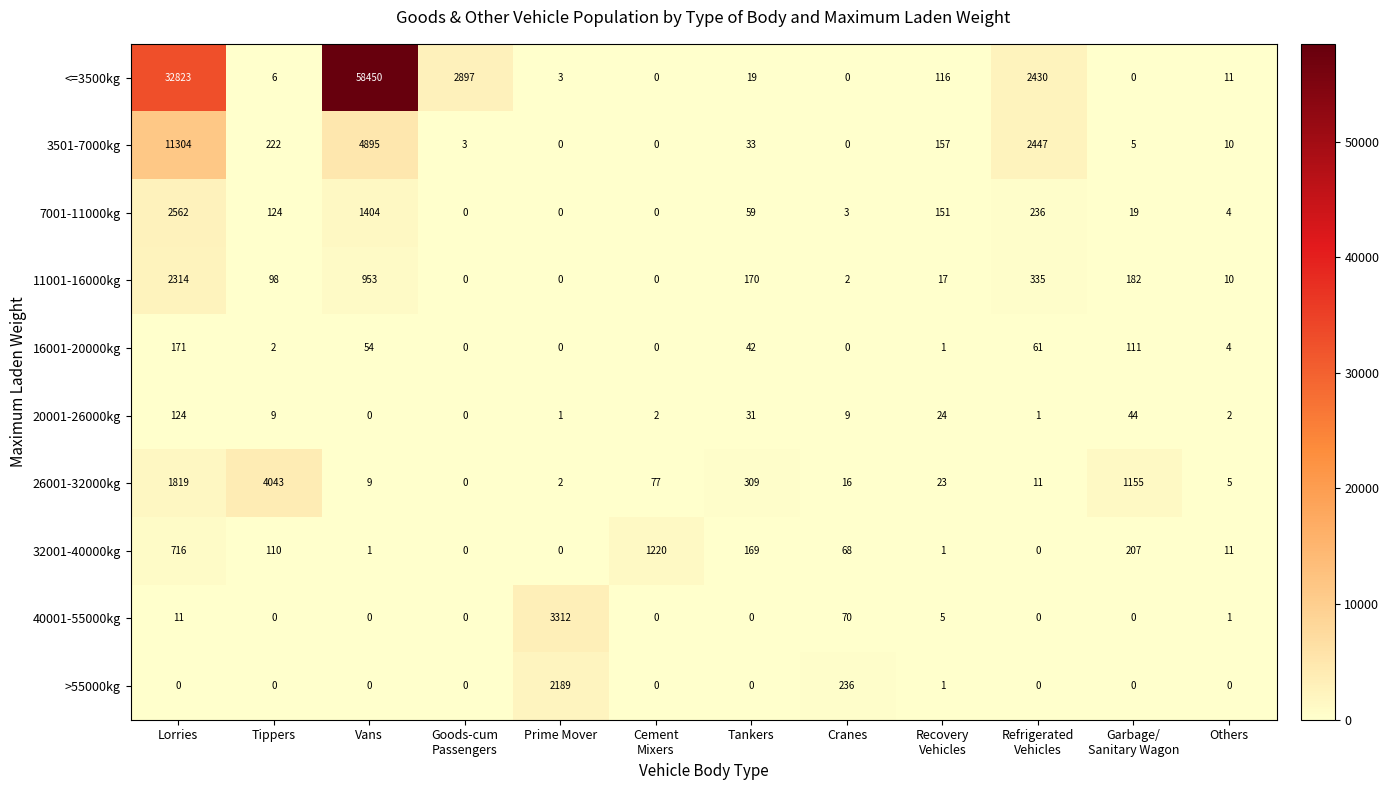

What is the sum of all 20001-26000kg values?

247